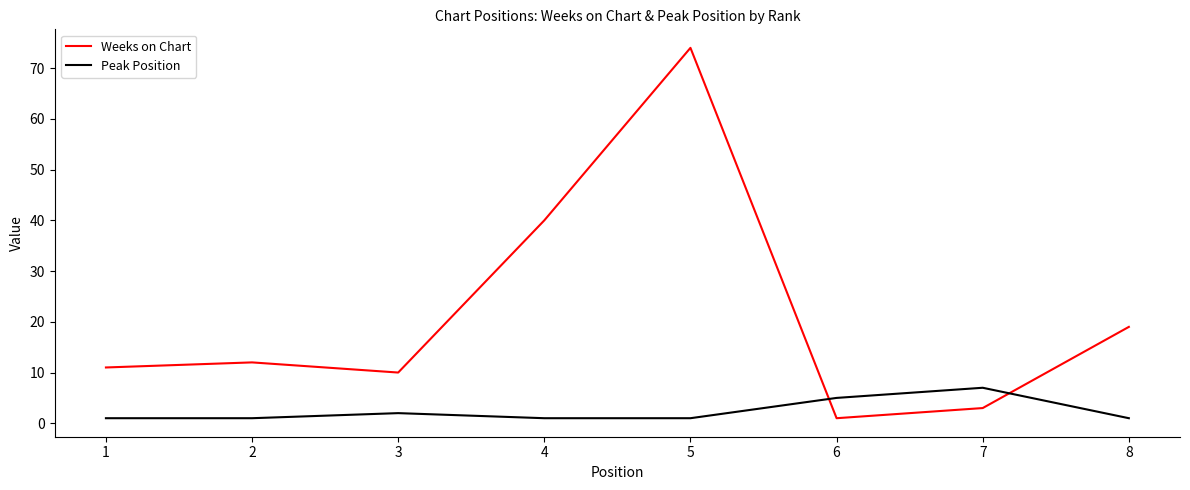

Which category has the lowest value in the Weeks on Chart series?

6